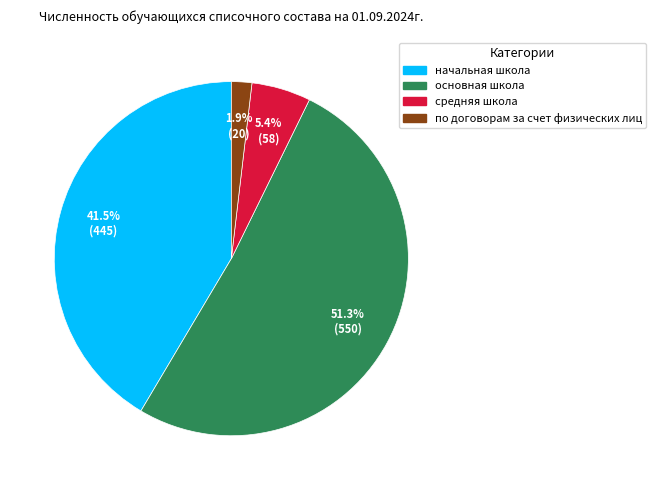

To the nearest percent, what is the combined percentage of по договорам за счет физических лиц and основная школа?

53%